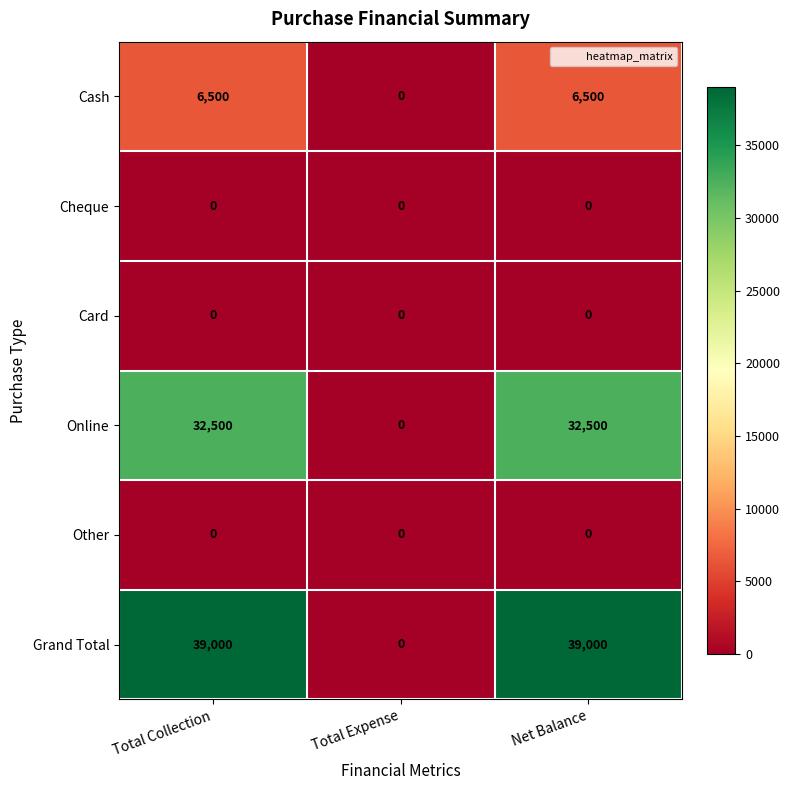

Which series has the largest total across all categories?

Grand Total